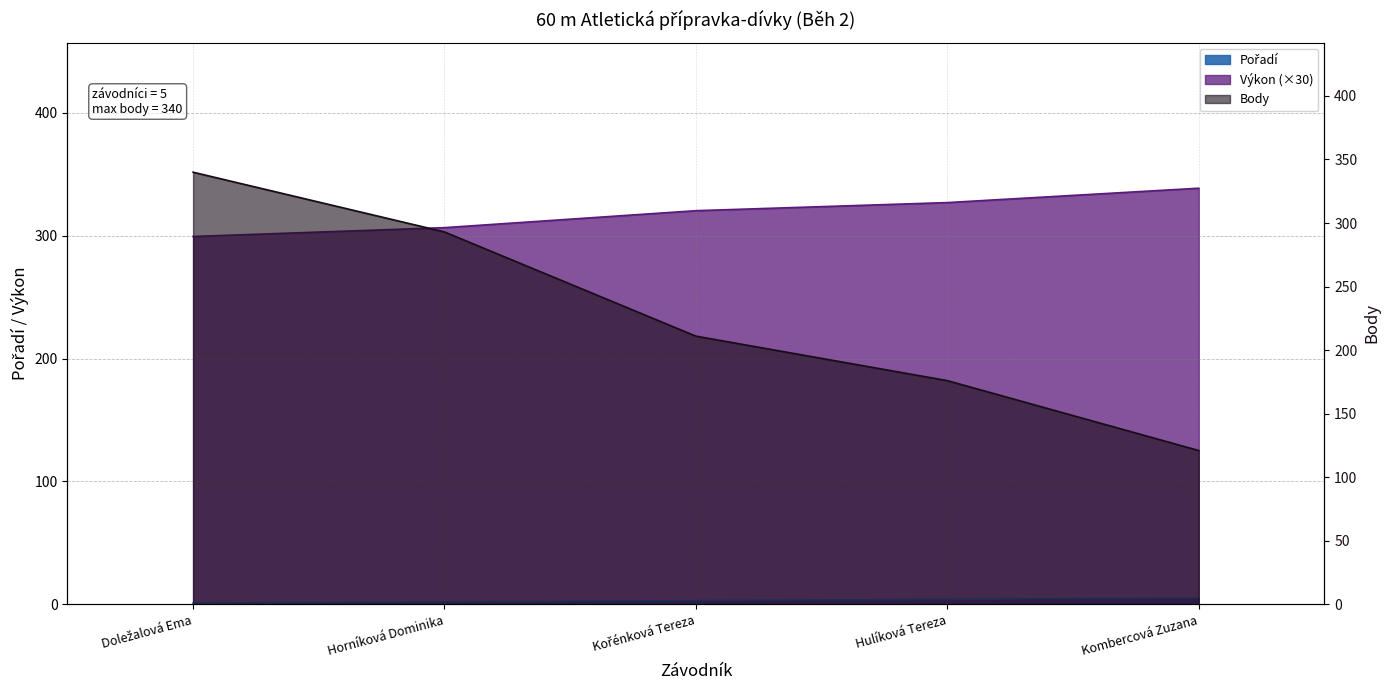

Reading left to right, transcribe all the data shown in this chart.

Pořadí: 1.0	2.0	3.0	4.0	5.0
Výkon: 299.4	306.6	320.4	327.0	338.7
Body: 340.0	293.0	211.0	176.0	121.0